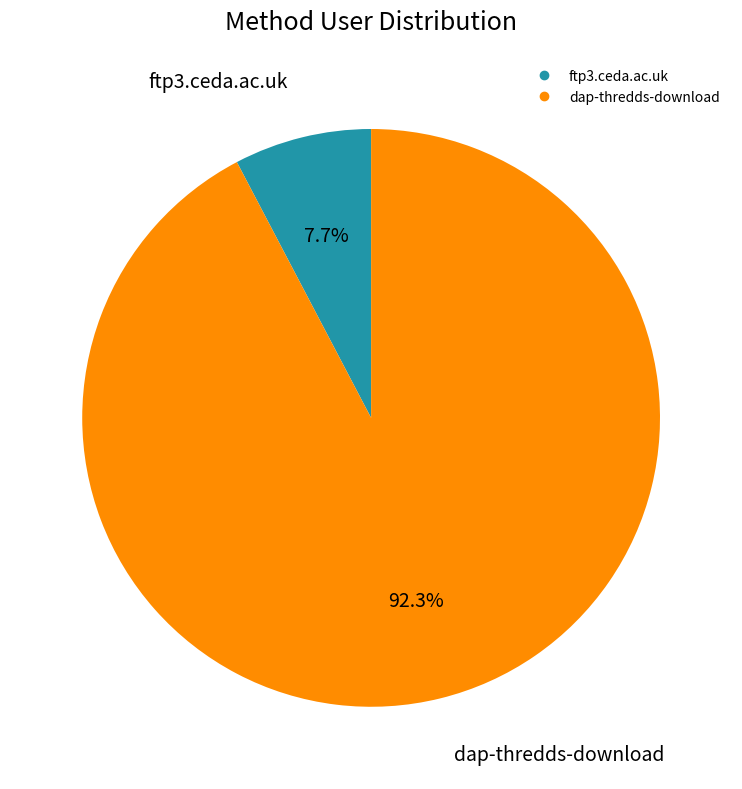

What percentage is the dap-thredds-download slice, to the nearest percent?

92%